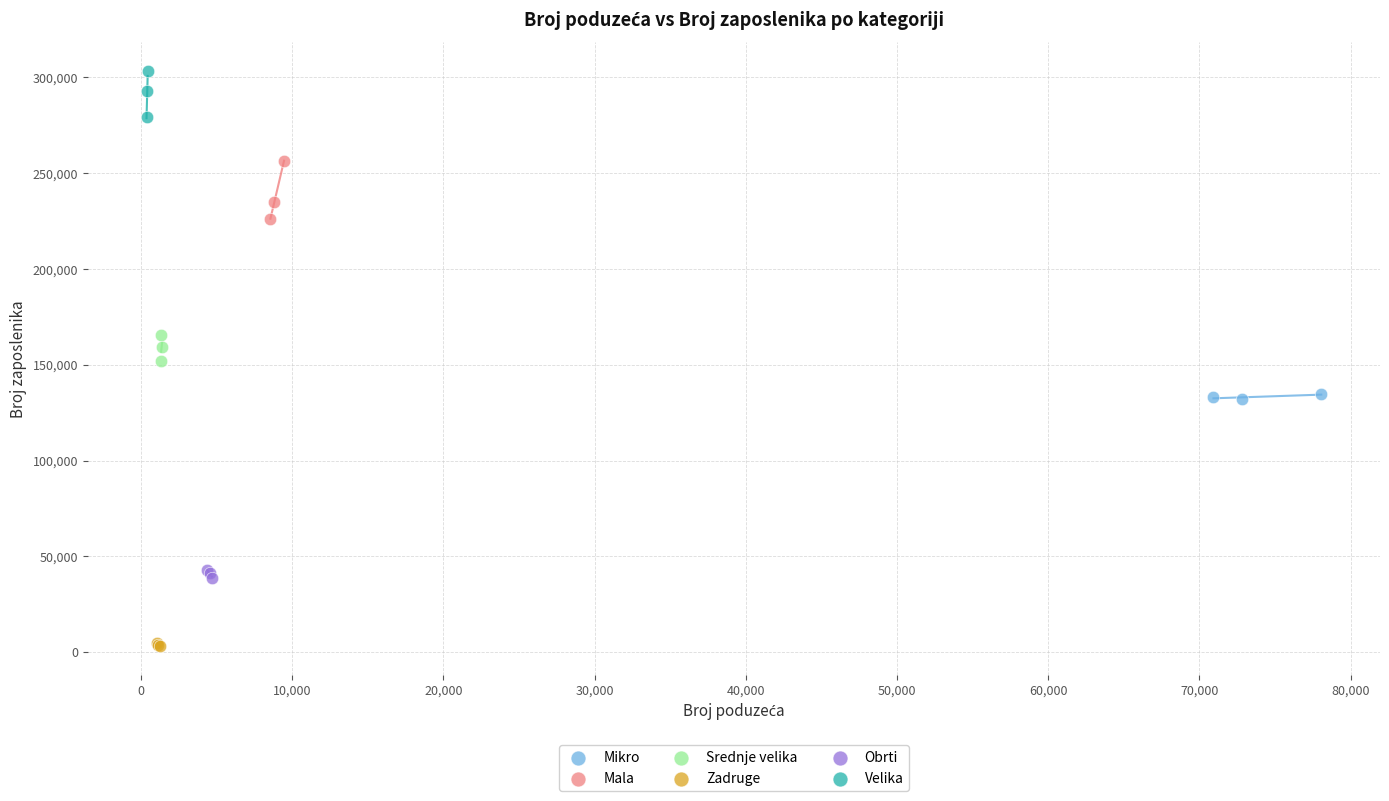

Which series has the largest Y range (max minus min)?

Mala